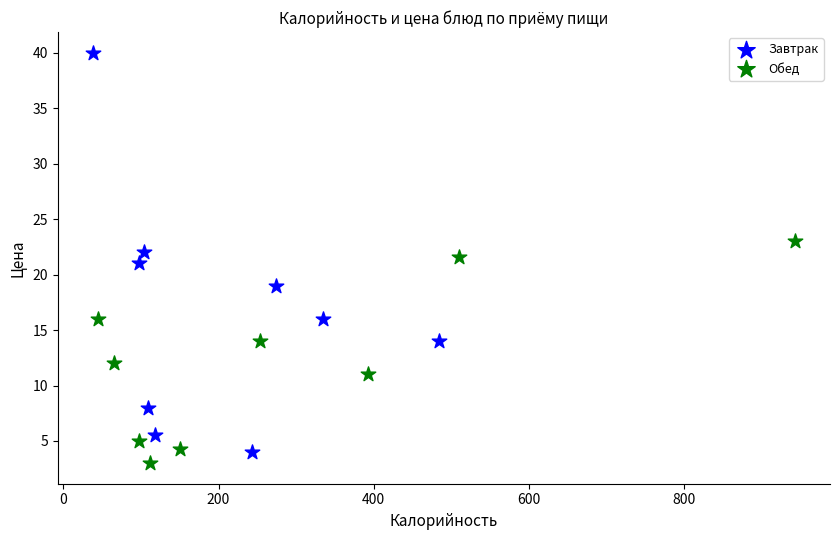

Which series has the widest spread of Y values?

Завтрак